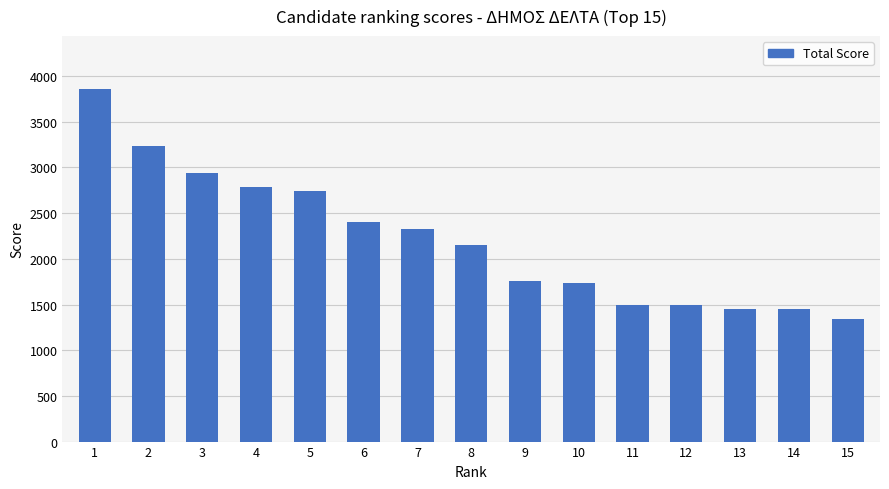

What is the sum of all values?

33167